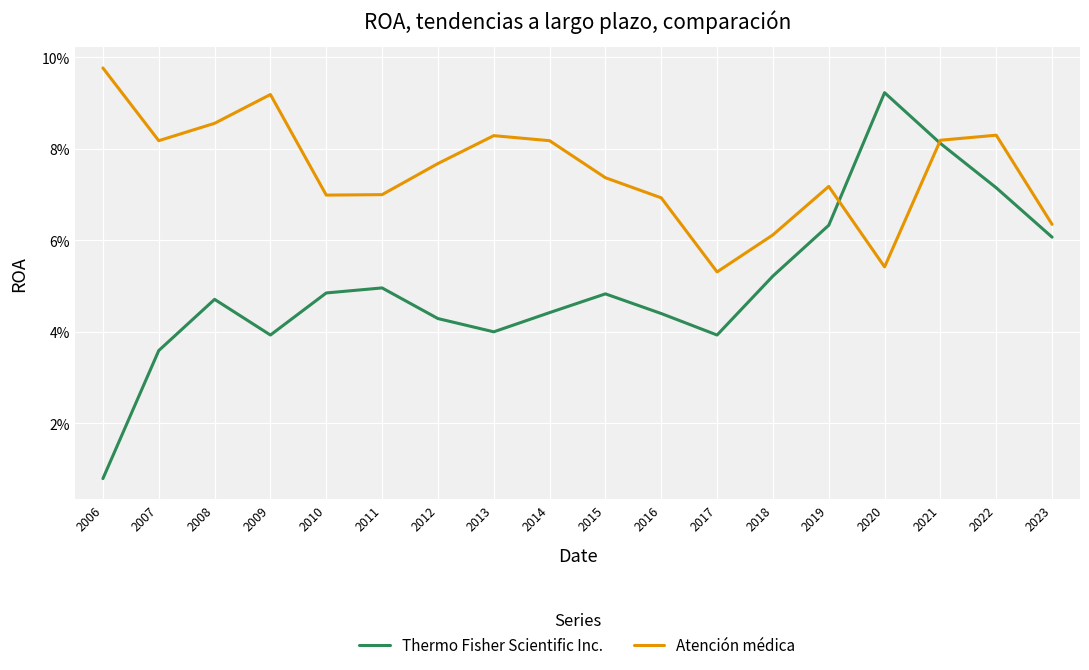

After their last crossing, which series has the higher values: Thermo Fisher Scientific Inc. or Atención médica?

Atención médica